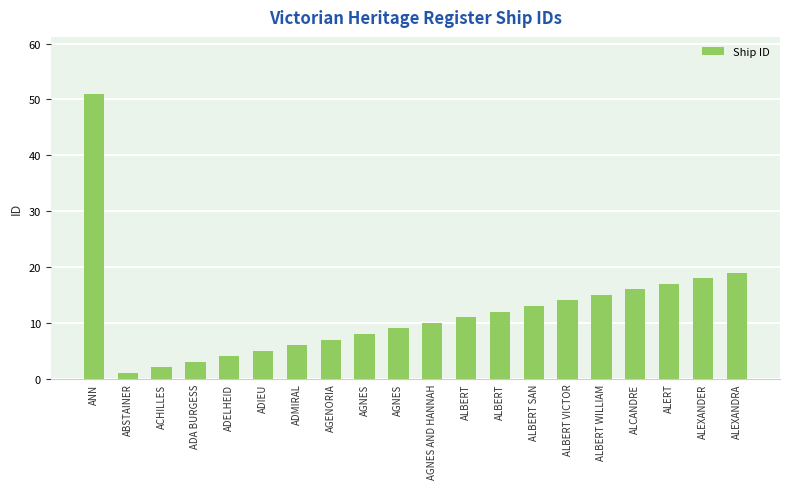

How many series are shown in this chart?

1